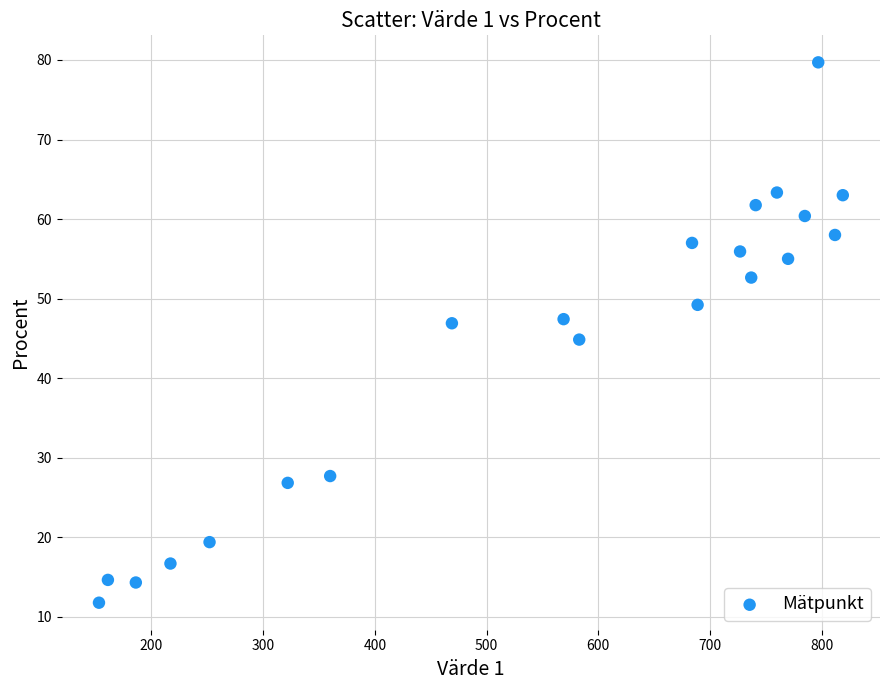

What is the range of X values (max minus min)?

666.0